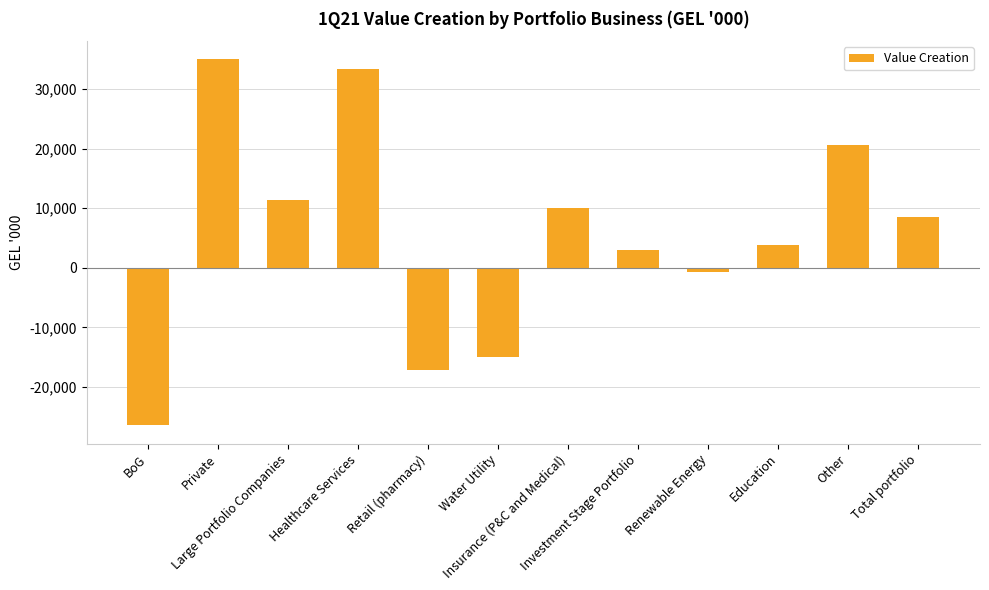

What is the value of the 9th bar from the left?

-701